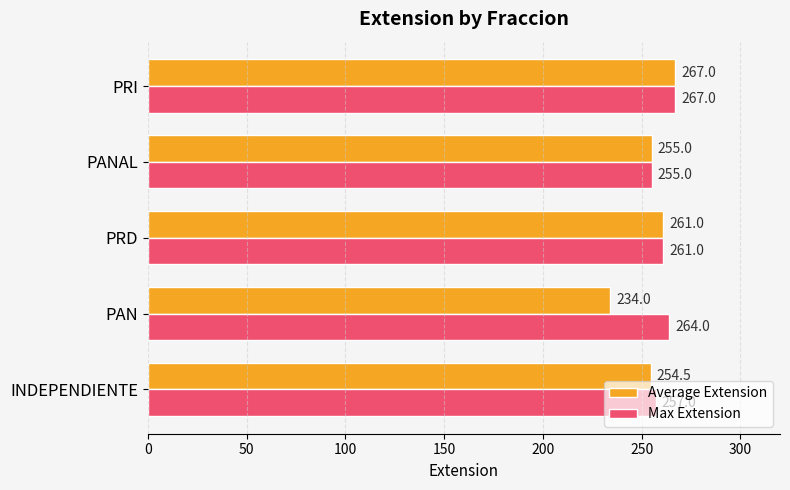

At how many categories does at least one series exceed 235?

5